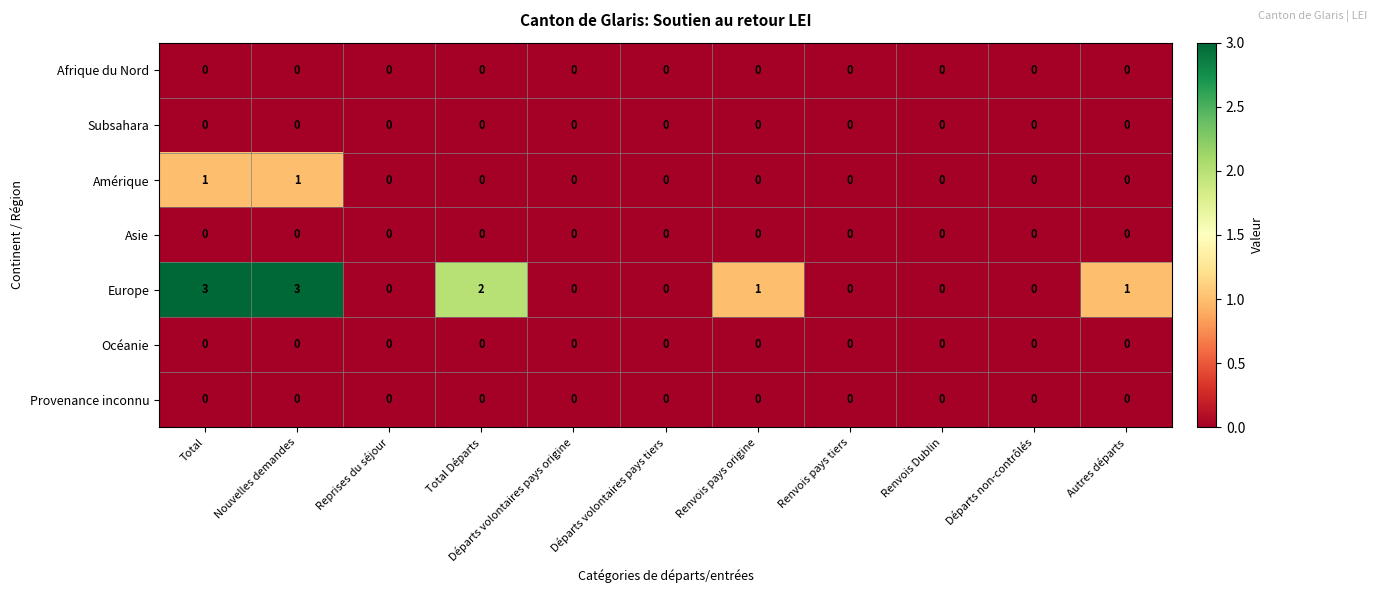

Which series changed the most between Nouvelles demandes and Départs volontaires pays tiers?

Europe